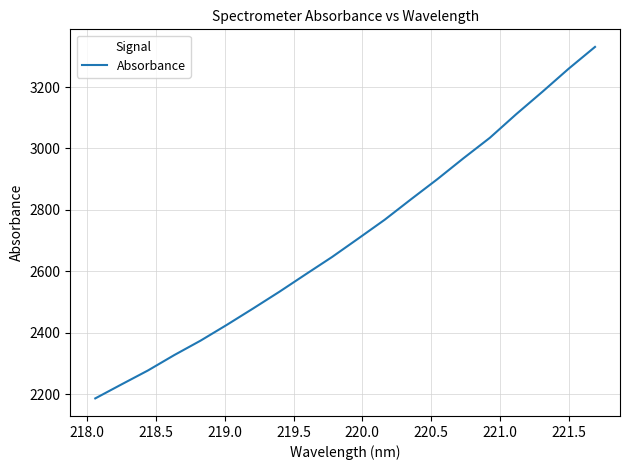

What is the difference between the maximum and minimum values?

1144.4